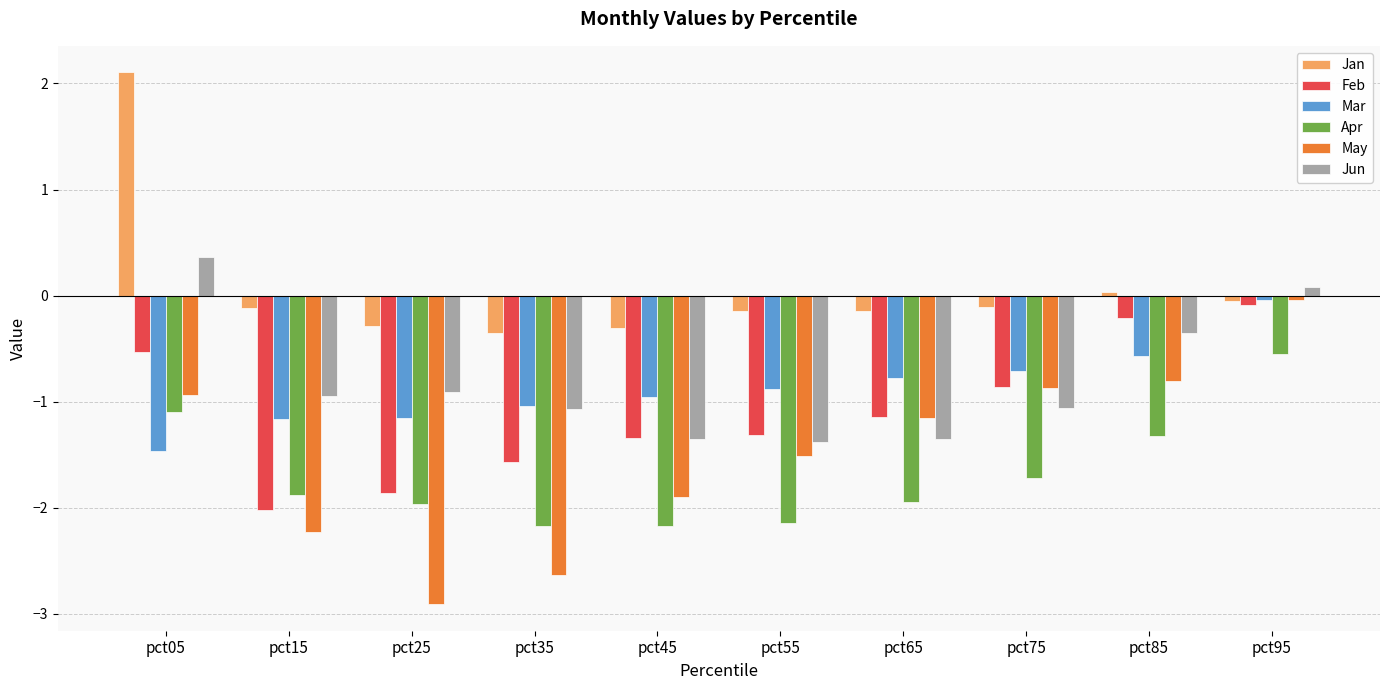

Is the value of Feb at pct85 greater than the value of Jun at pct75?

Yes